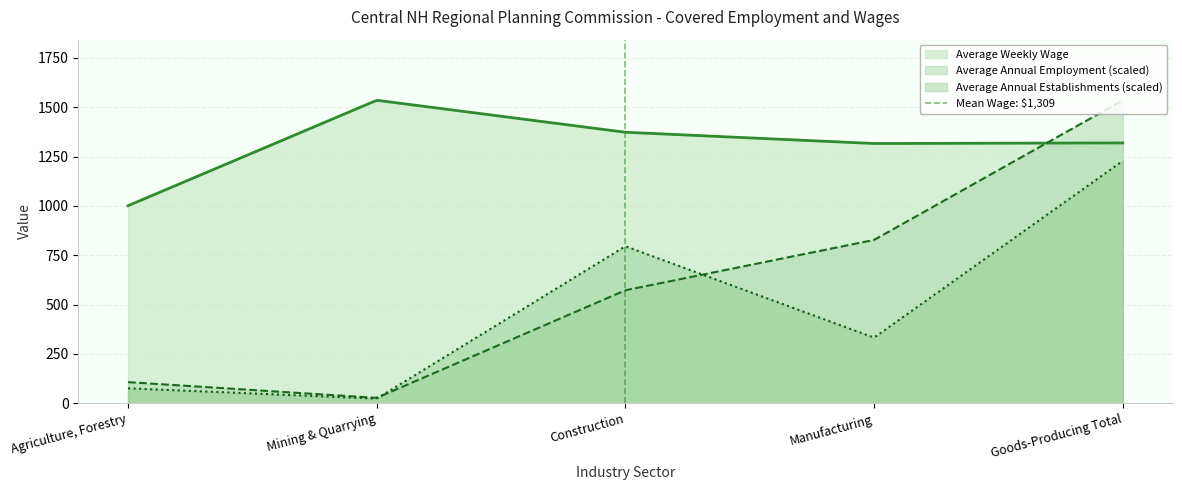

True or false: Average Weekly Wage and Average Annual Establishments (scaled) cross at least once.

False